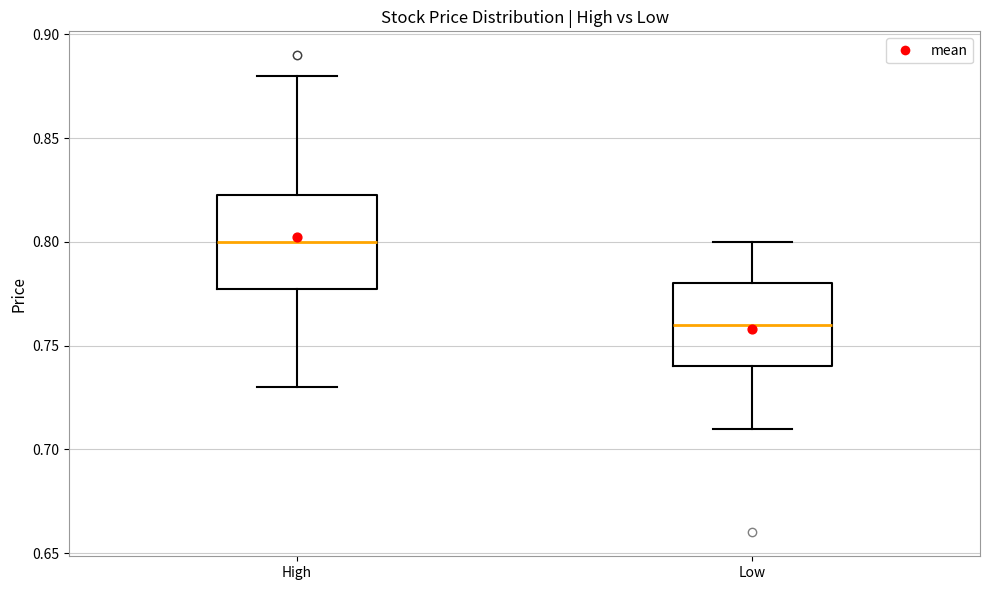

Reading left to right, transcribe this box plot: for each box, give where its median line is, the range the box spans, and where its two whiskers end, as read against the y-axis. The values are not printed on the chart, so give them approximately, as read against the axis.

High: median 0.800, box 0.780 to 0.825, whiskers 0.730 to 0.880
Low: median 0.760, box 0.740 to 0.780, whiskers 0.710 to 0.800